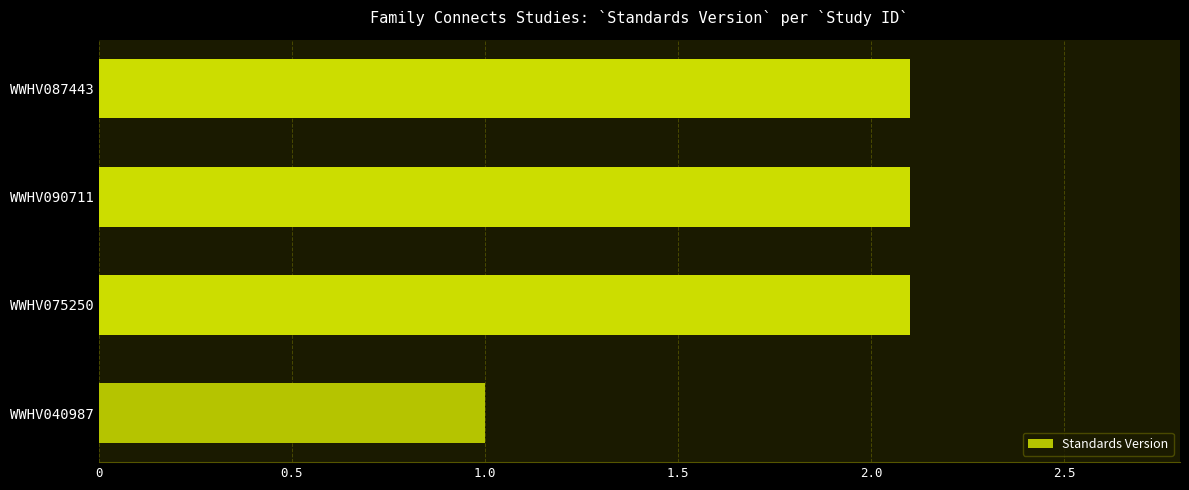

Between WWHV040987 and WWHV087443, which is larger?

WWHV087443